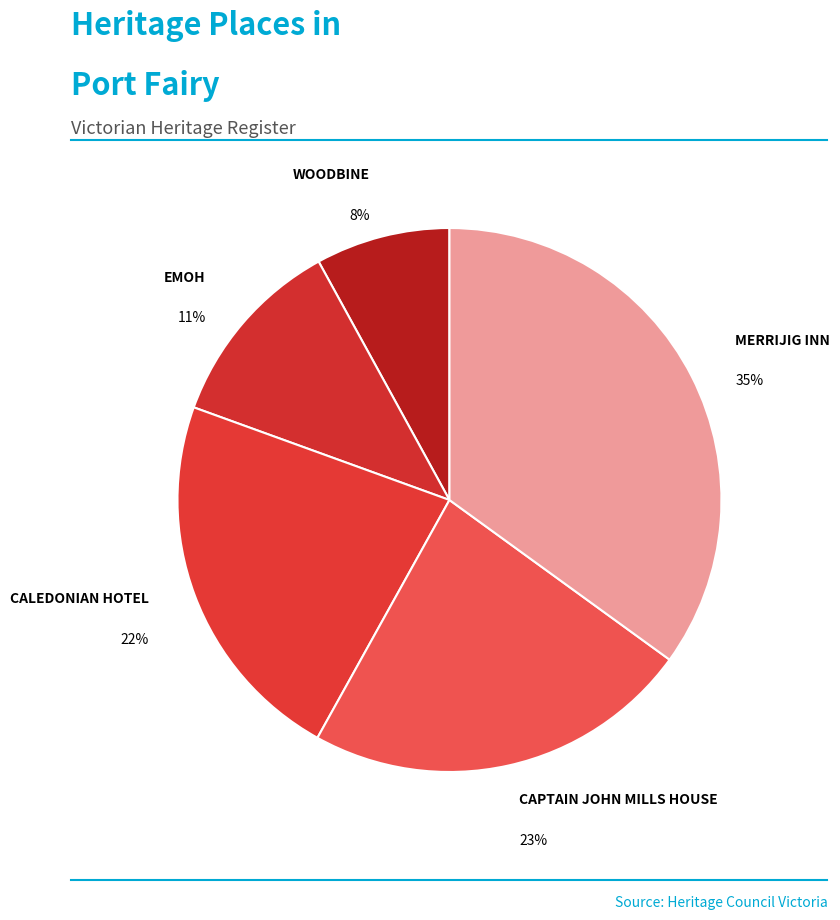

True or false: WOODBINE accounts for 8% of the total.

True